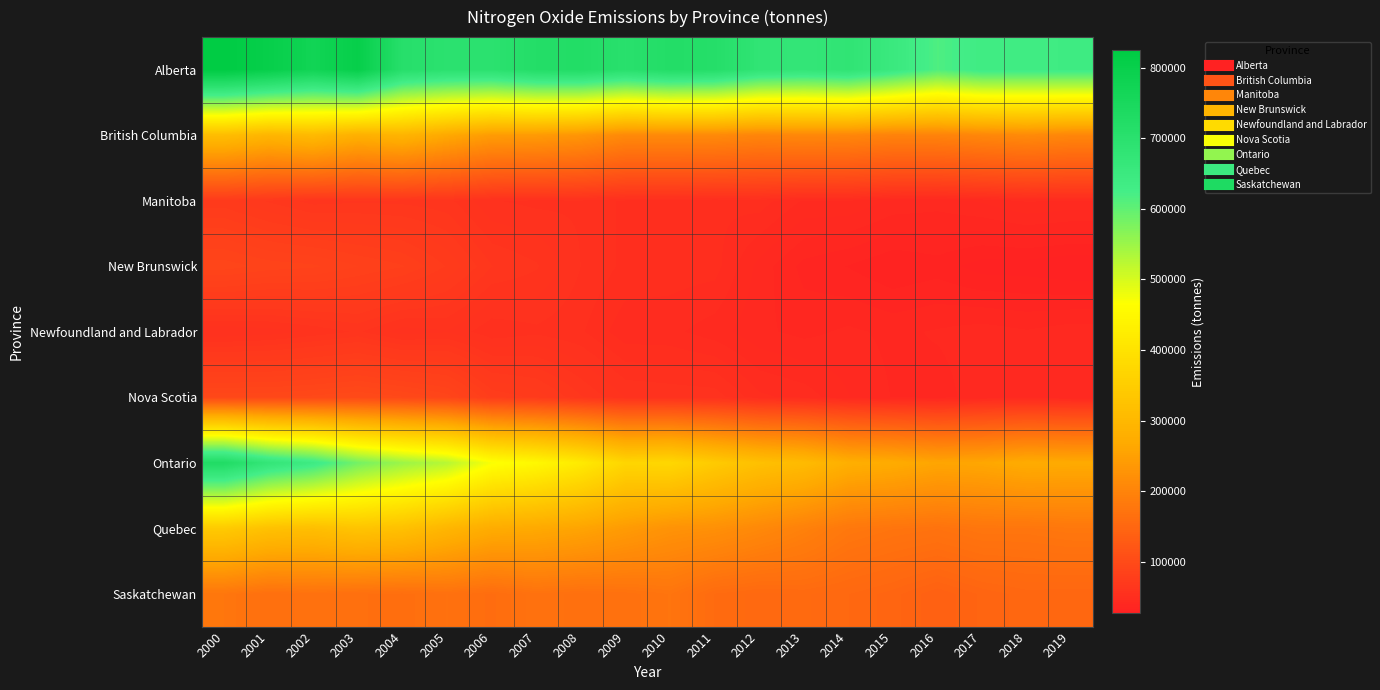

Count the number of data series in this chart.

9